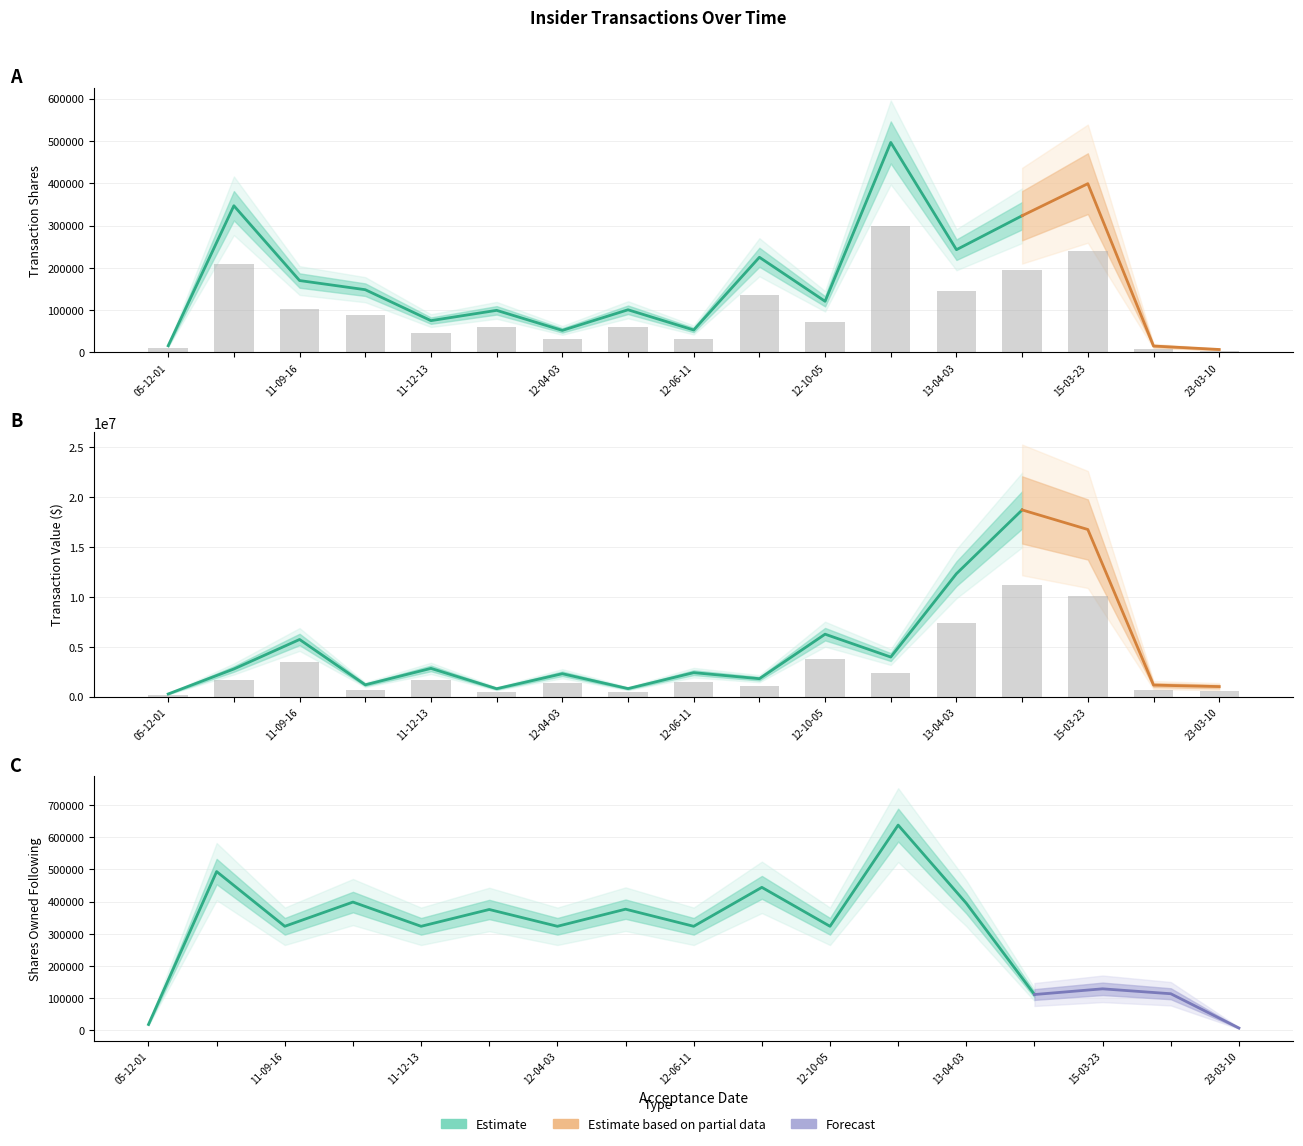

What is the spread (max minus min) of values at 12-10-05?

3684328.2